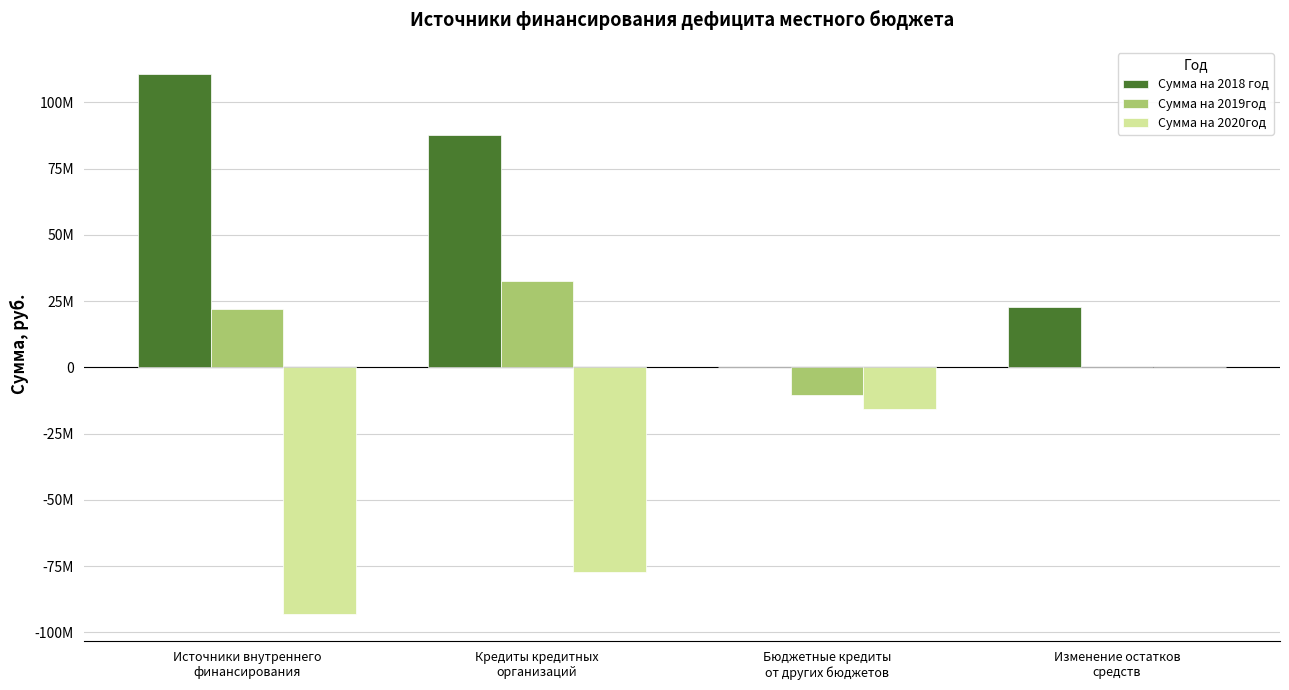

What is the maximum value shown in the chart?

110811916.6